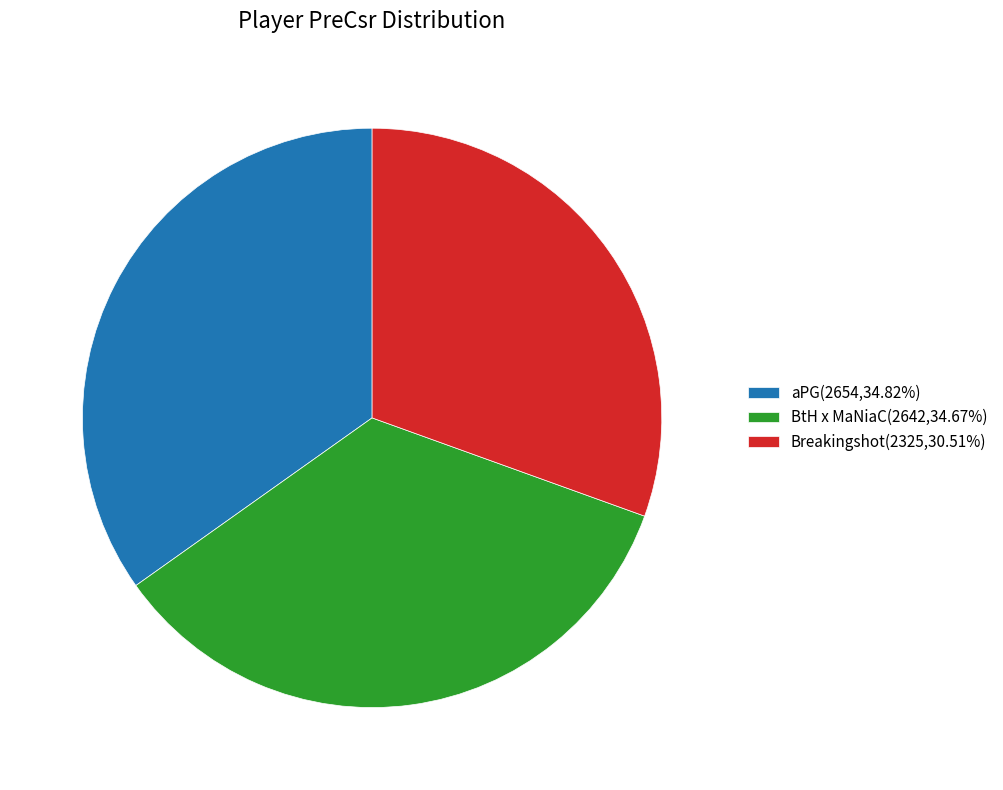

Is the sum of aPG(2654,34.82%) and BtH x MaNiaC(2642,34.67%) greater than half?

Yes